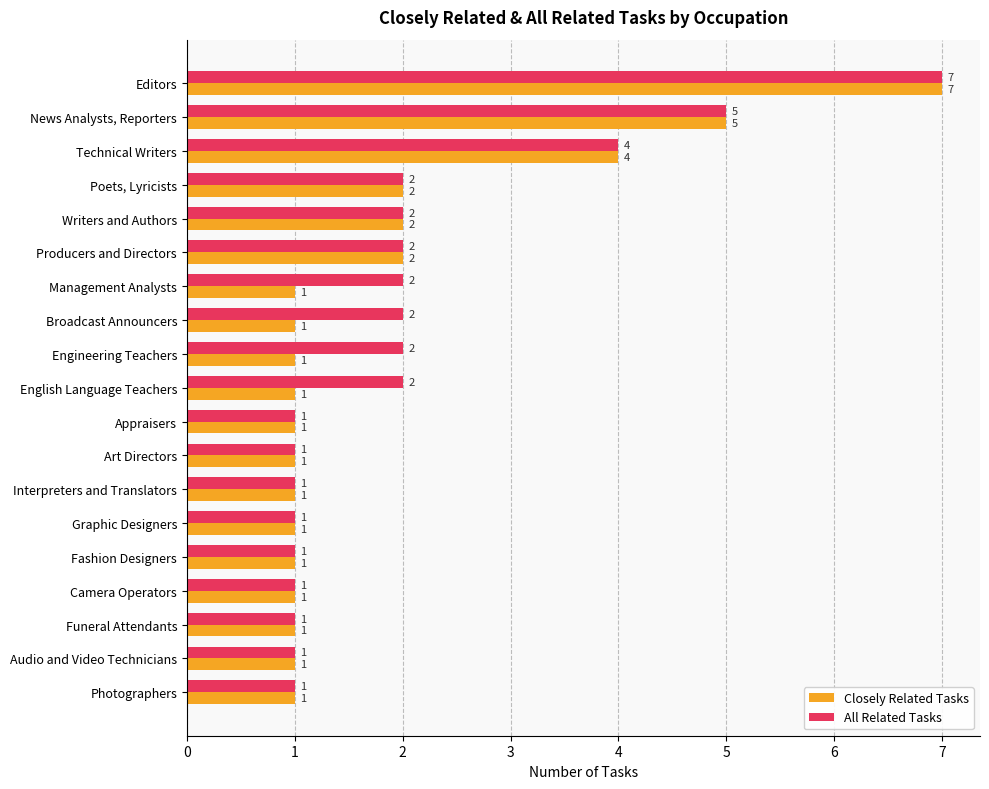

The value of All Related Tasks at Engineering Teachers is 2. True or false?

True